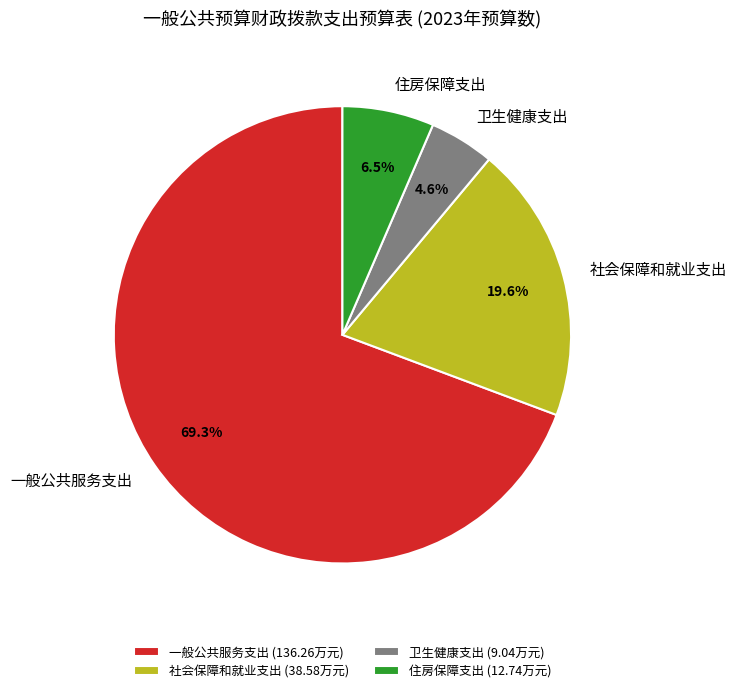

What is the ratio of the value at 一般公共服务支出 to the value at 卫生健康支出?

15.1